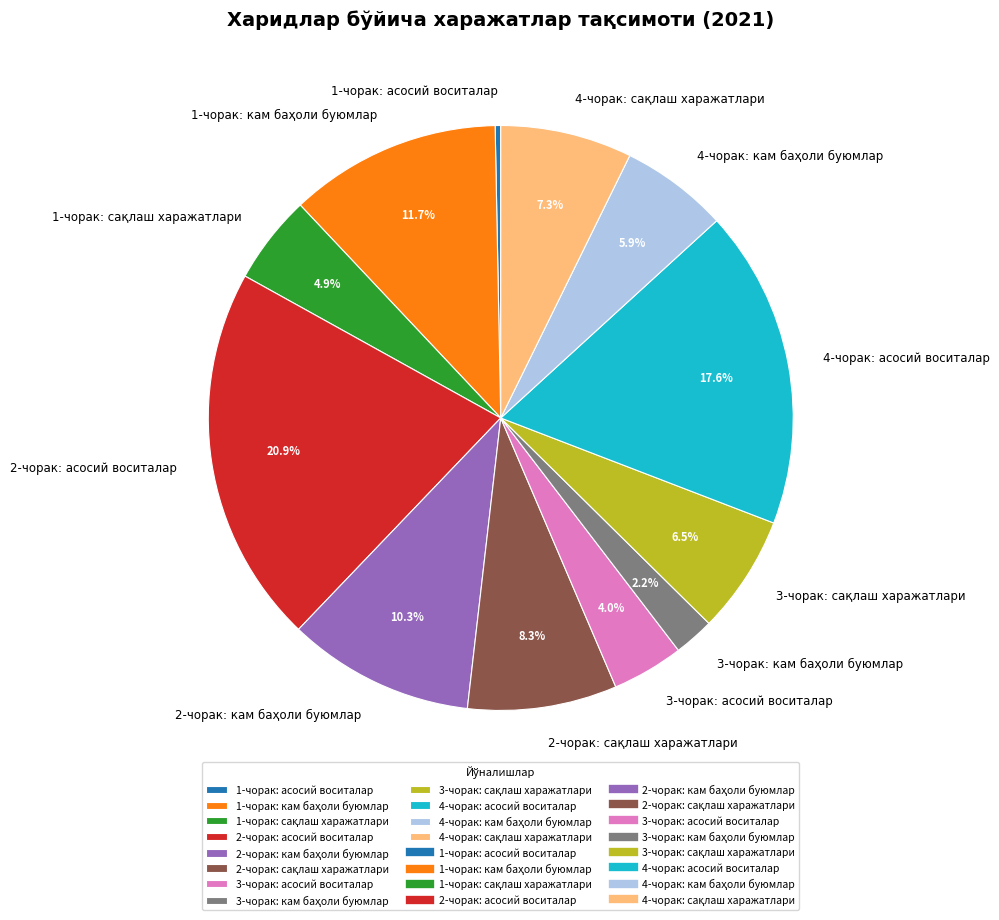

Is there any slice that represents more than half of the pie?

No